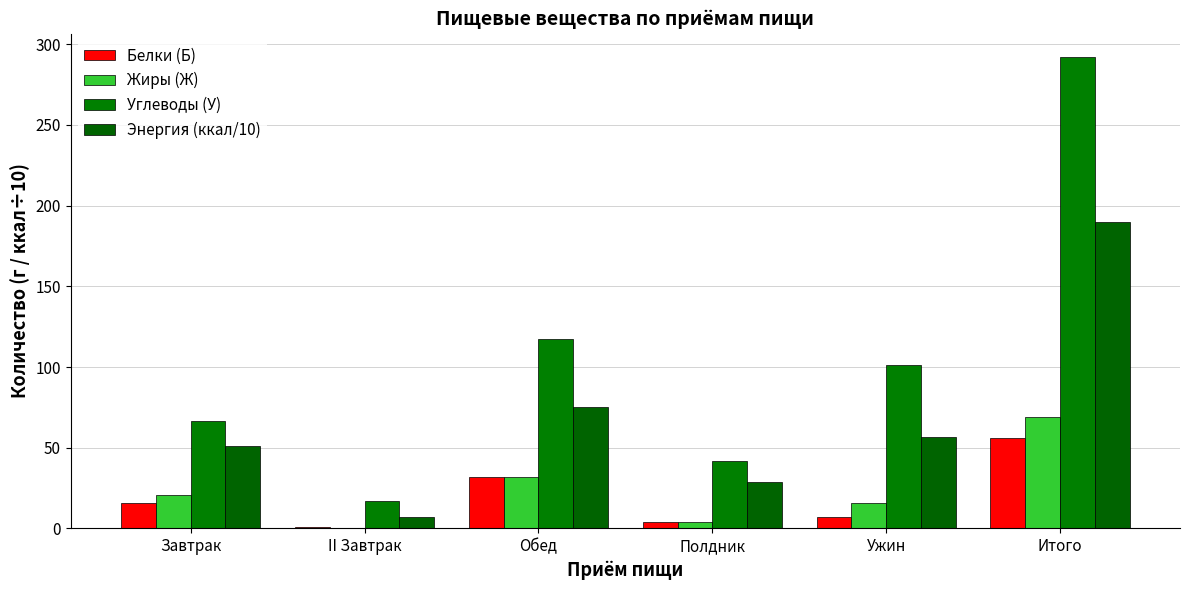

What is the greatest value displayed?

292.0